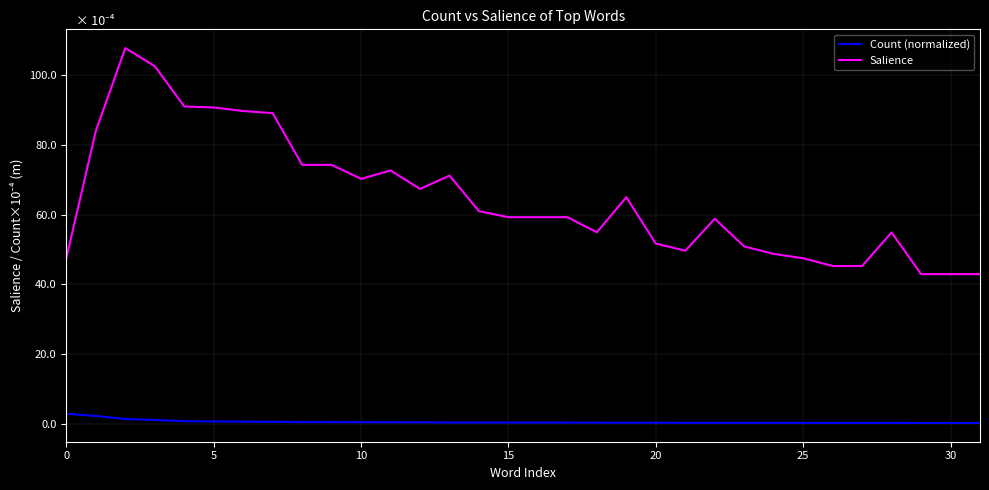

List the series in order of their overall mean, lowest first.

Count (normalized), Salience